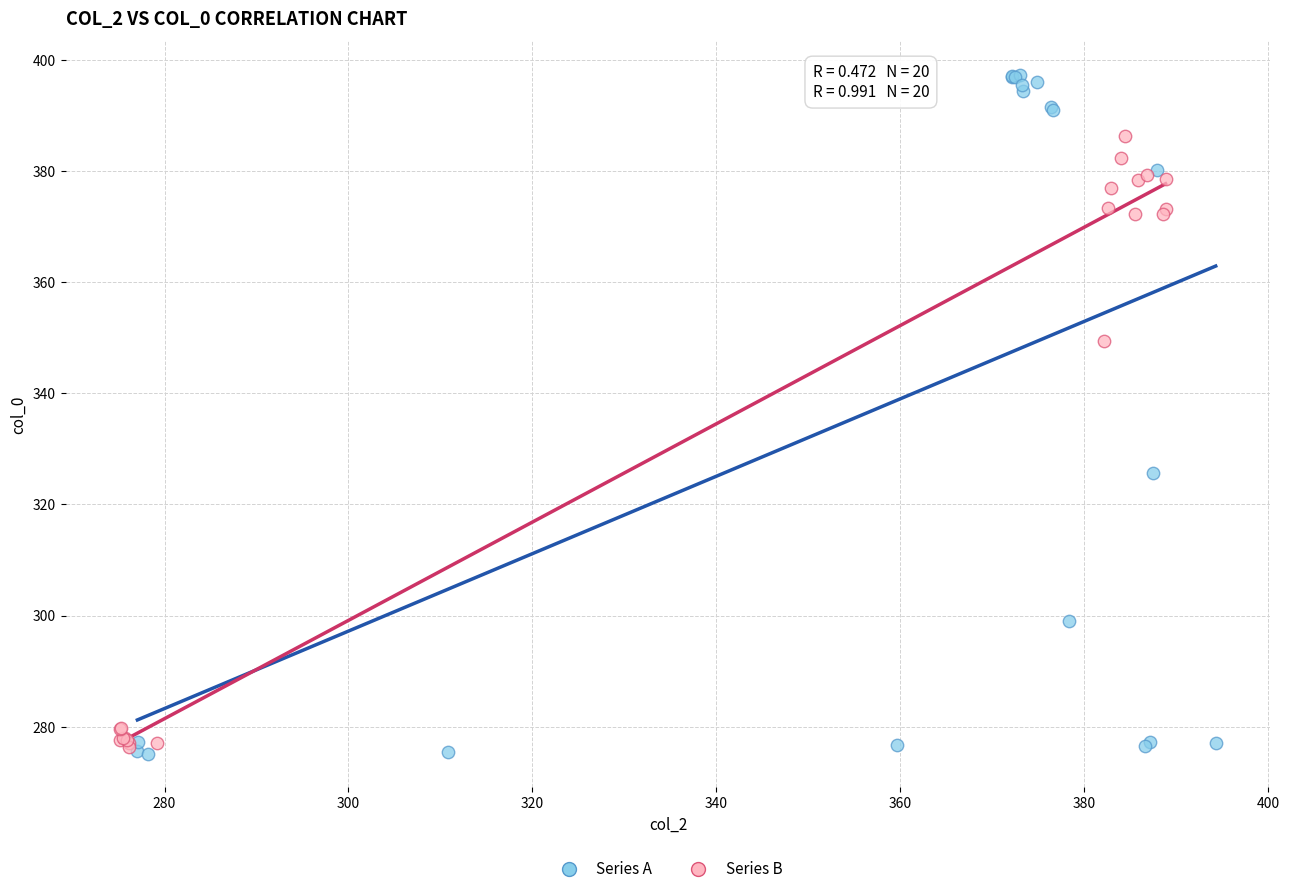

Which series contains the highest Y value?

Series A